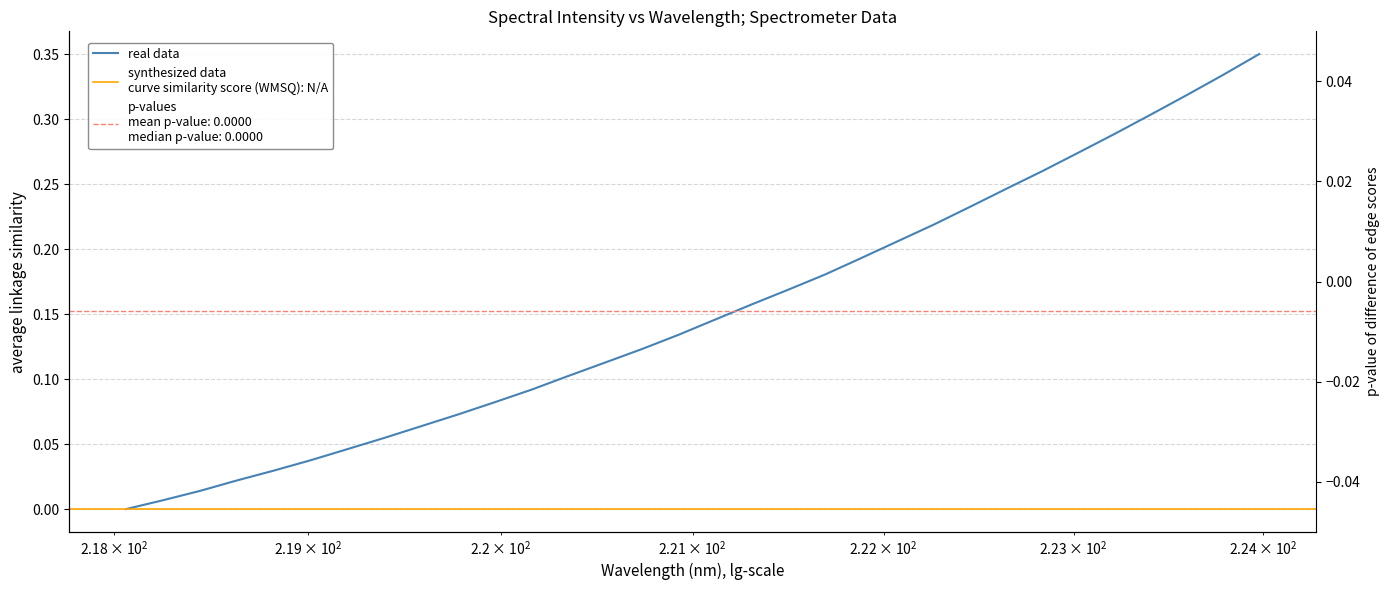

List the labels in order of value, smallest first.

218.0596, 218.2508, 218.442, 218.6332, 218.8244, 219.0156, 219.2067, 219.3979, 219.589, 219.7801, 219.9712, 220.1623, 220.3533, 220.5444, 220.7354, 220.9264, 221.1174, 221.3083, 221.4993, 221.6902, 221.8812, 222.0721, 222.263, 222.4538, 222.6447, 222.8355, 223.0264, 223.2172, 223.408, 223.5987, 223.7895, 223.9802